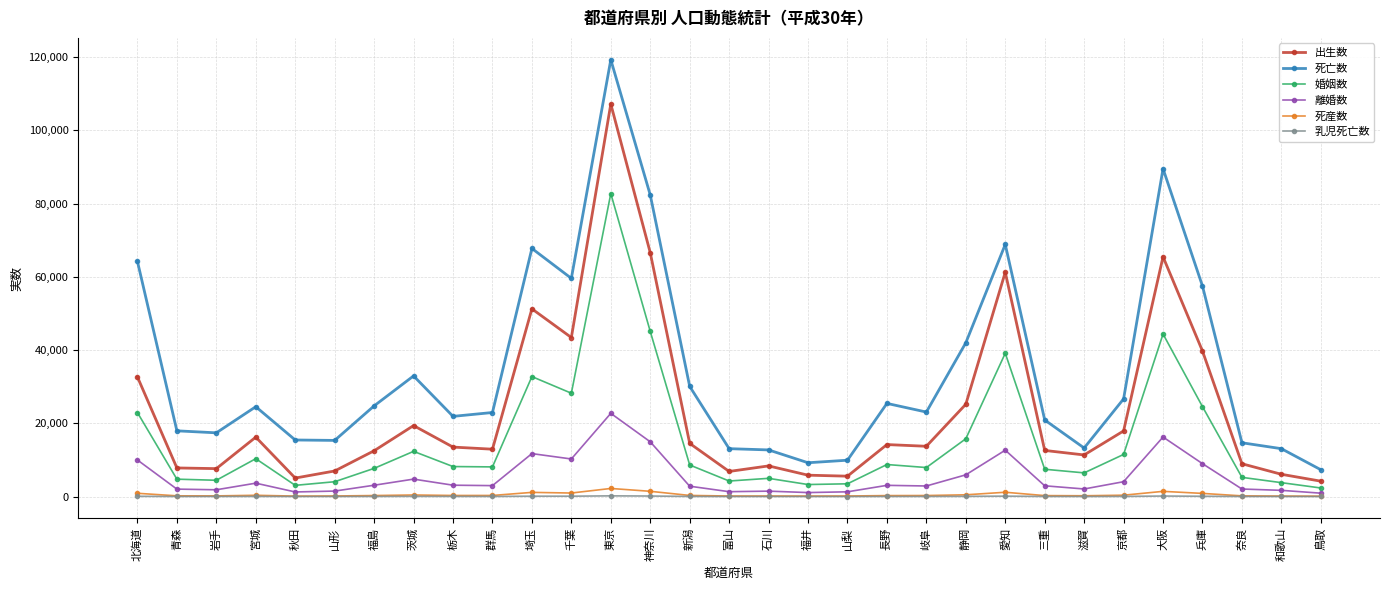

The value of 死亡数 at 三重 is 5409. True or false?

False